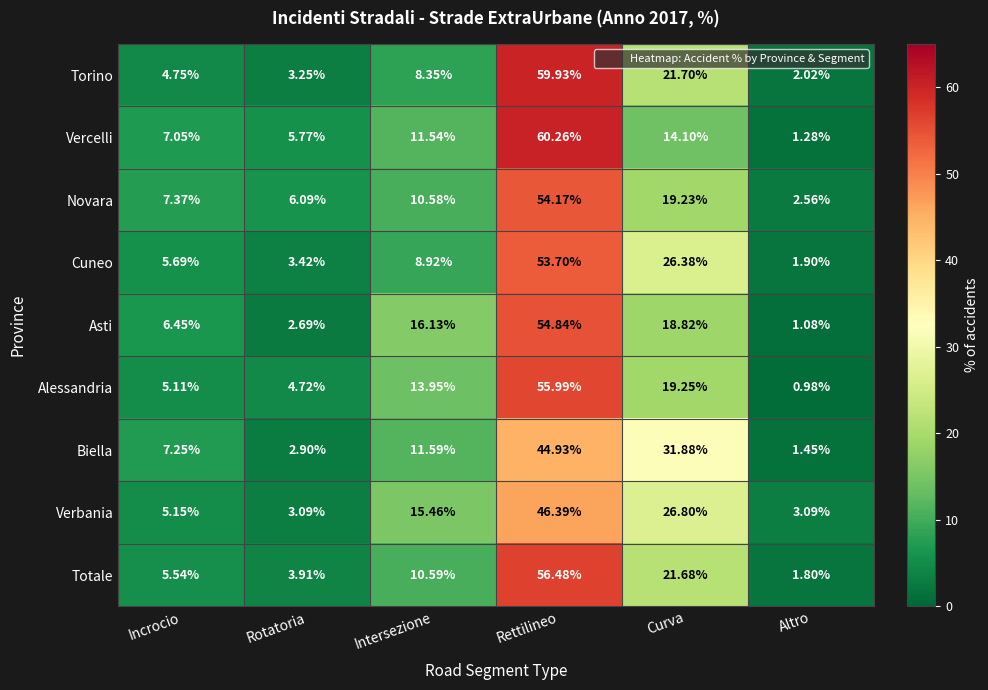

Rank the series by their maximum value, from highest to lowest.

Vercelli, Torino, Totale, Alessandria, Asti, Novara, Cuneo, Verbania, Biella